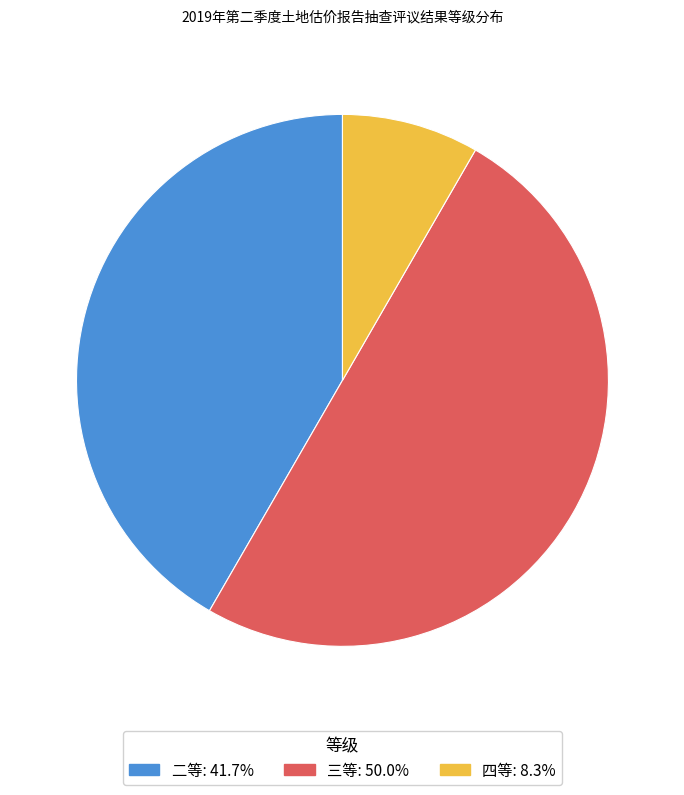

Does 四等 account for over 50% of the chart?

No